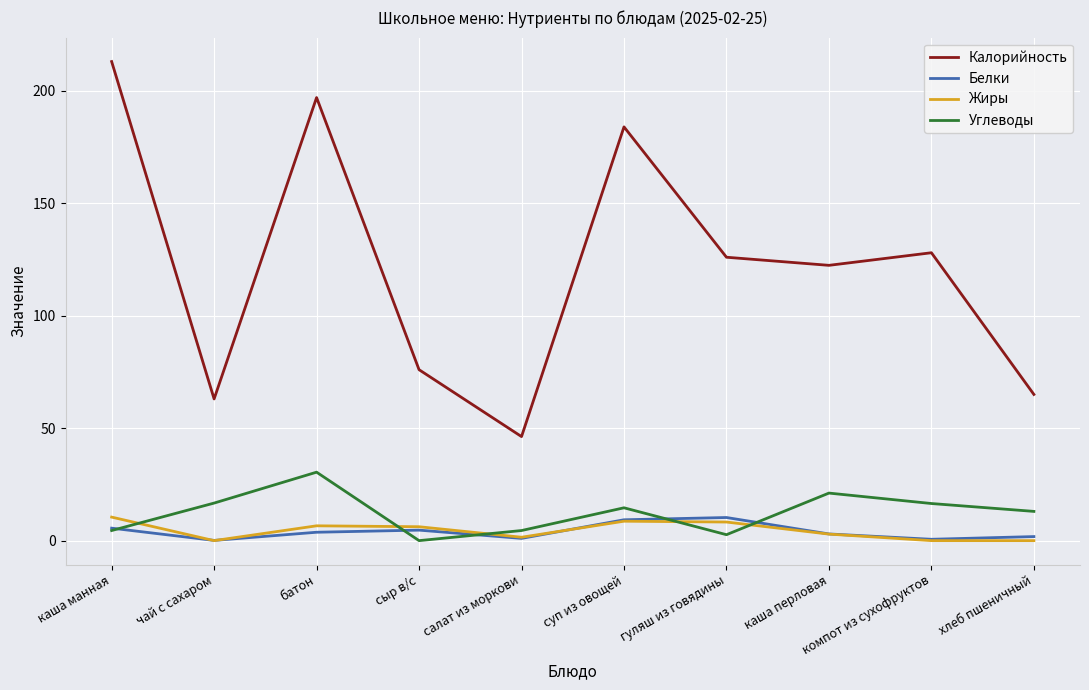

True or false: Калорийность and Углеводы cross at least once.

False